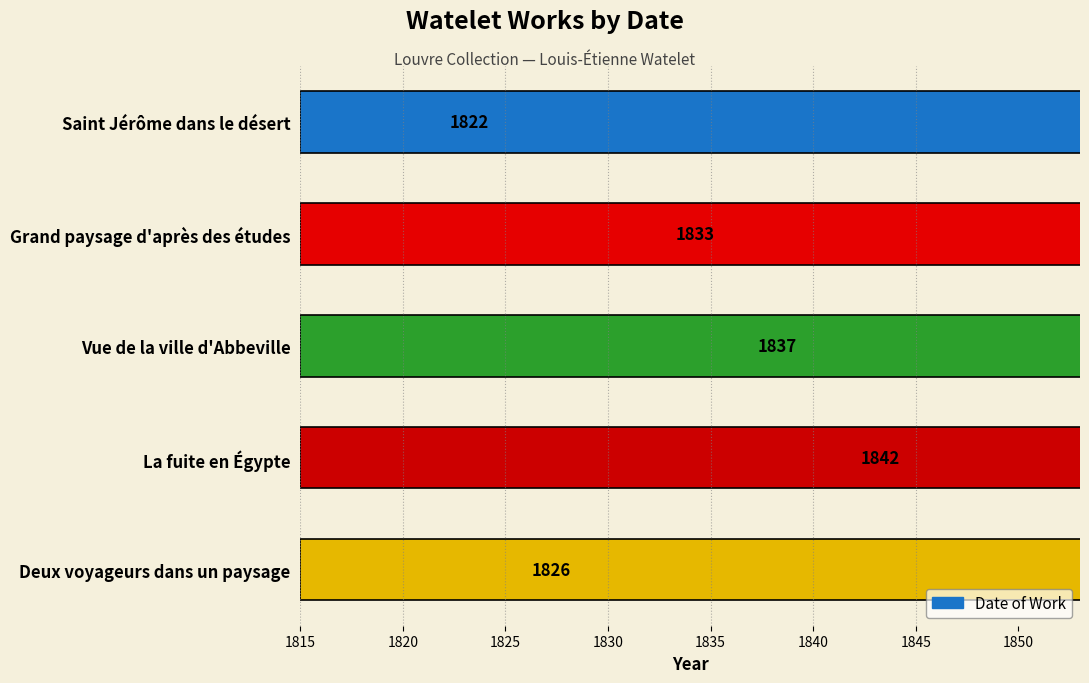

What is the greatest value displayed?

1842